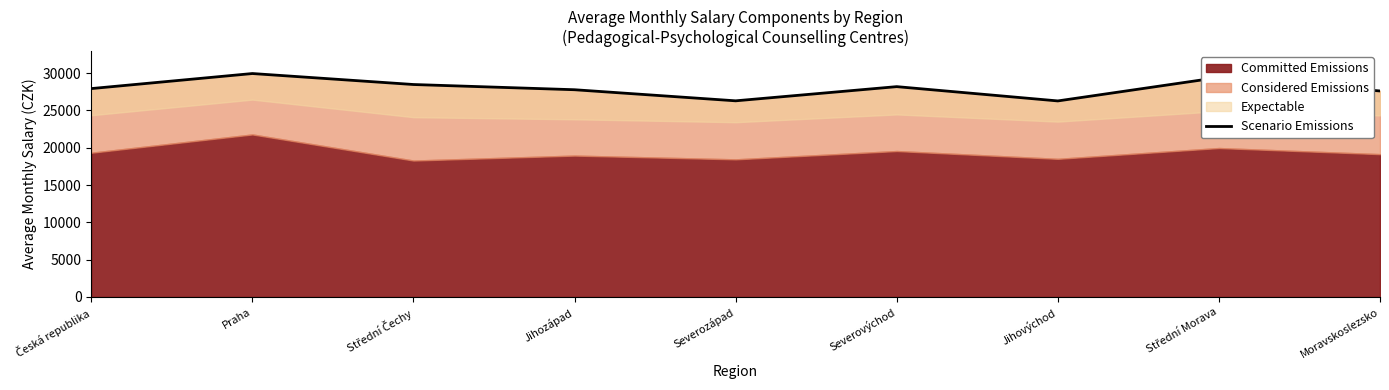

List the labels in order of value, largest first.

Praha, Střední Morava, Střední Čechy, Severovýchod, Česká republika, Jihozápad, Moravskoslezsko, Severozápad, Jihovýchod